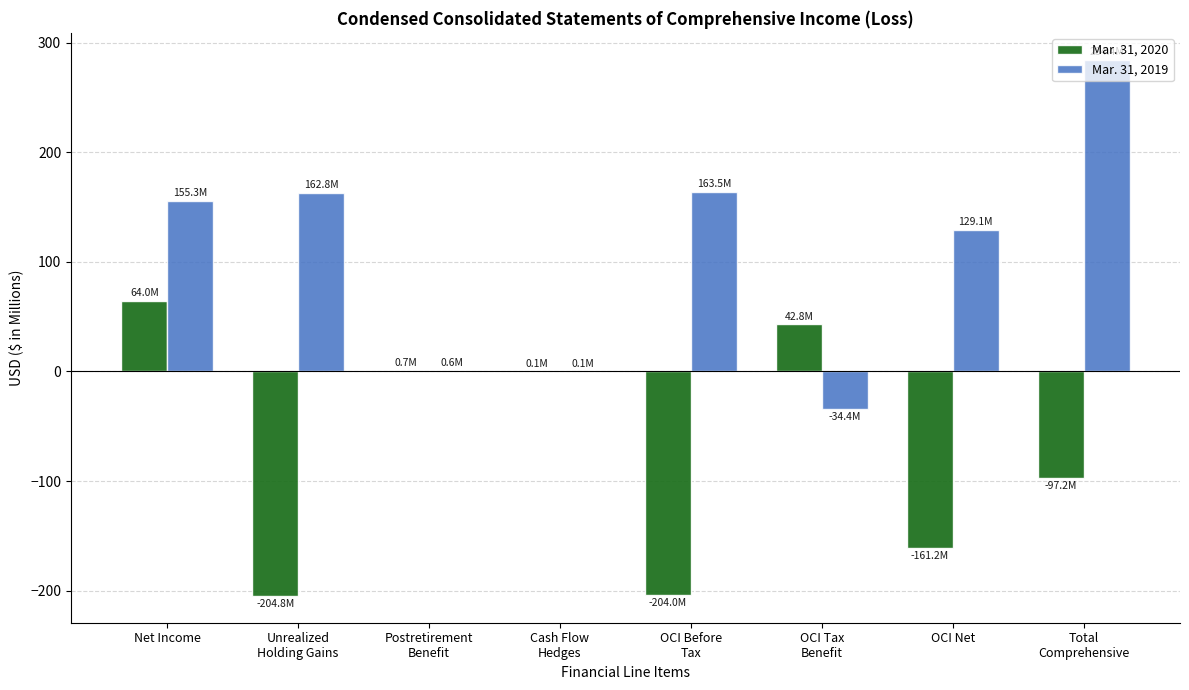

At which category is the sum across all series the highest?

Net Income